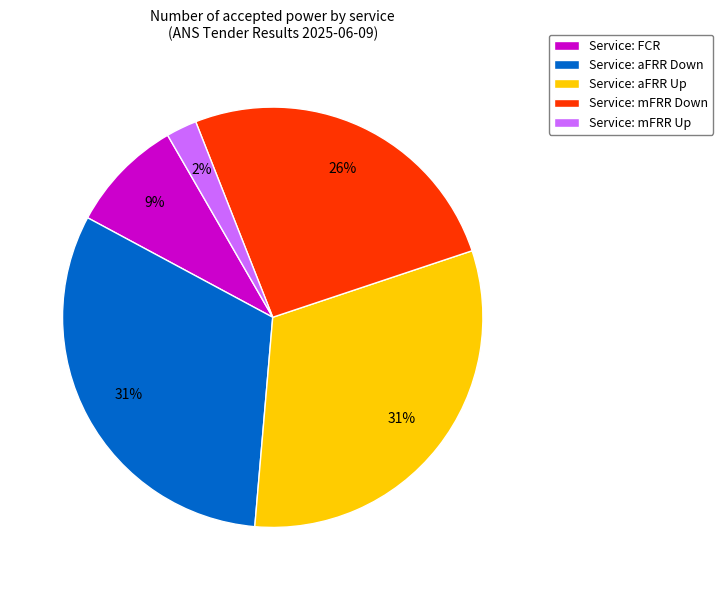

How many segments does this pie chart have?

5